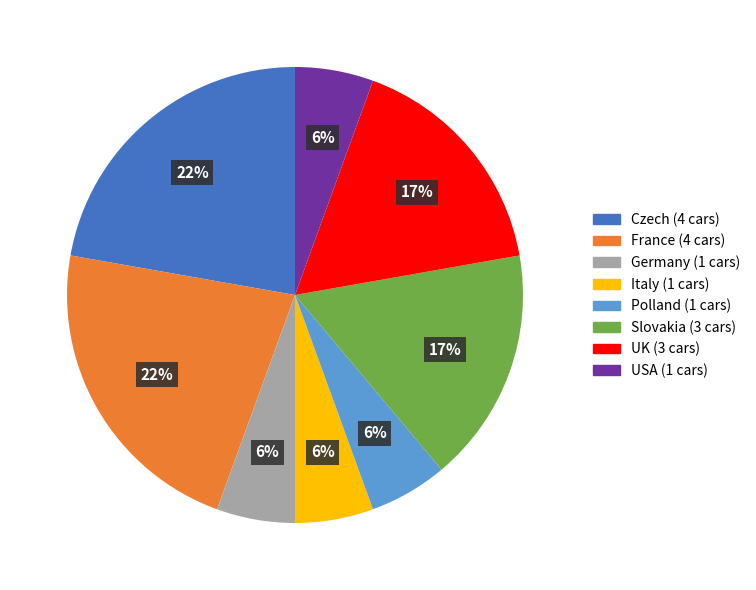

To the nearest percent, what is the average slice percentage?

12%